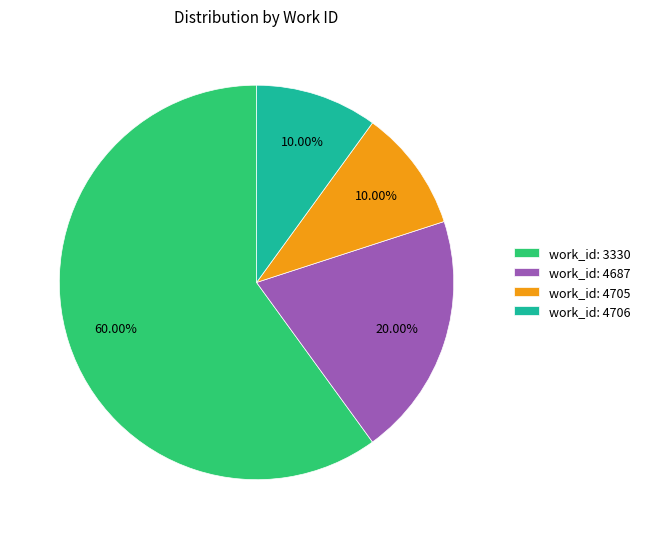

Does any single category account for the majority?

Yes